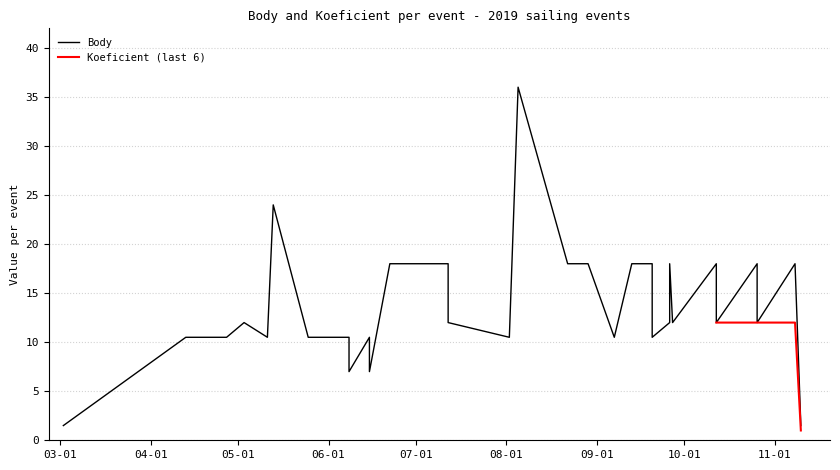

What is the average value?

13.5